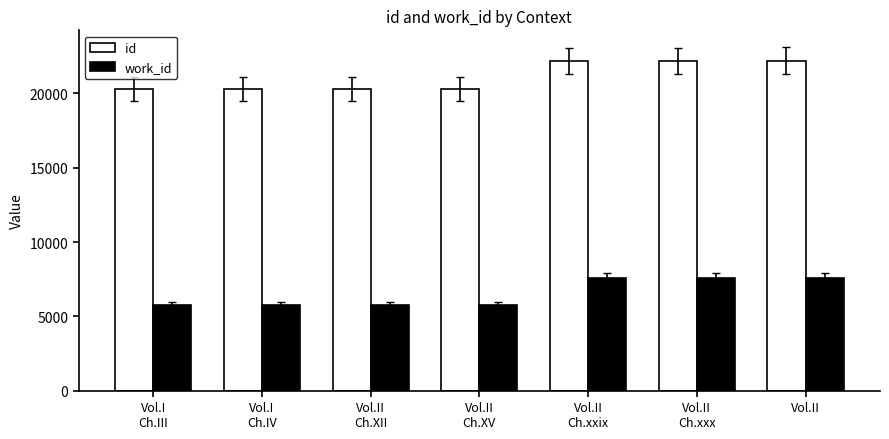

What is the minimum value shown in the chart?

5736